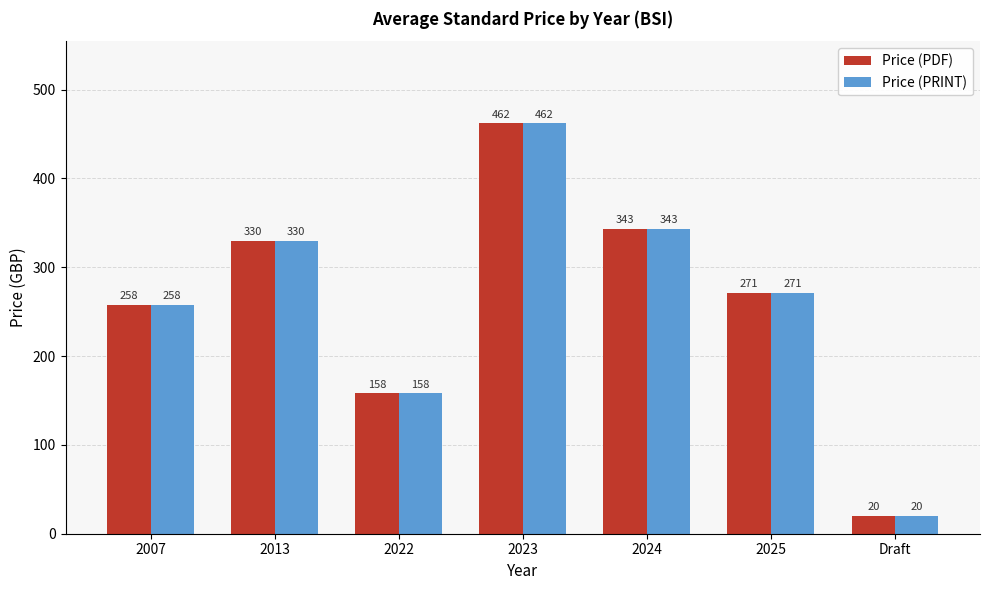

What is the sum of all Price (PRINT) values?

1842.0